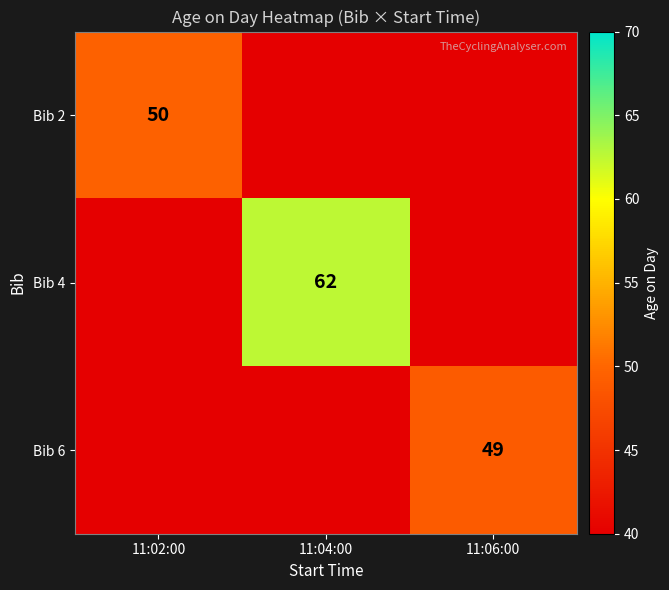

Is it true that Bib 6 equals 49 at 11:06:00?

True